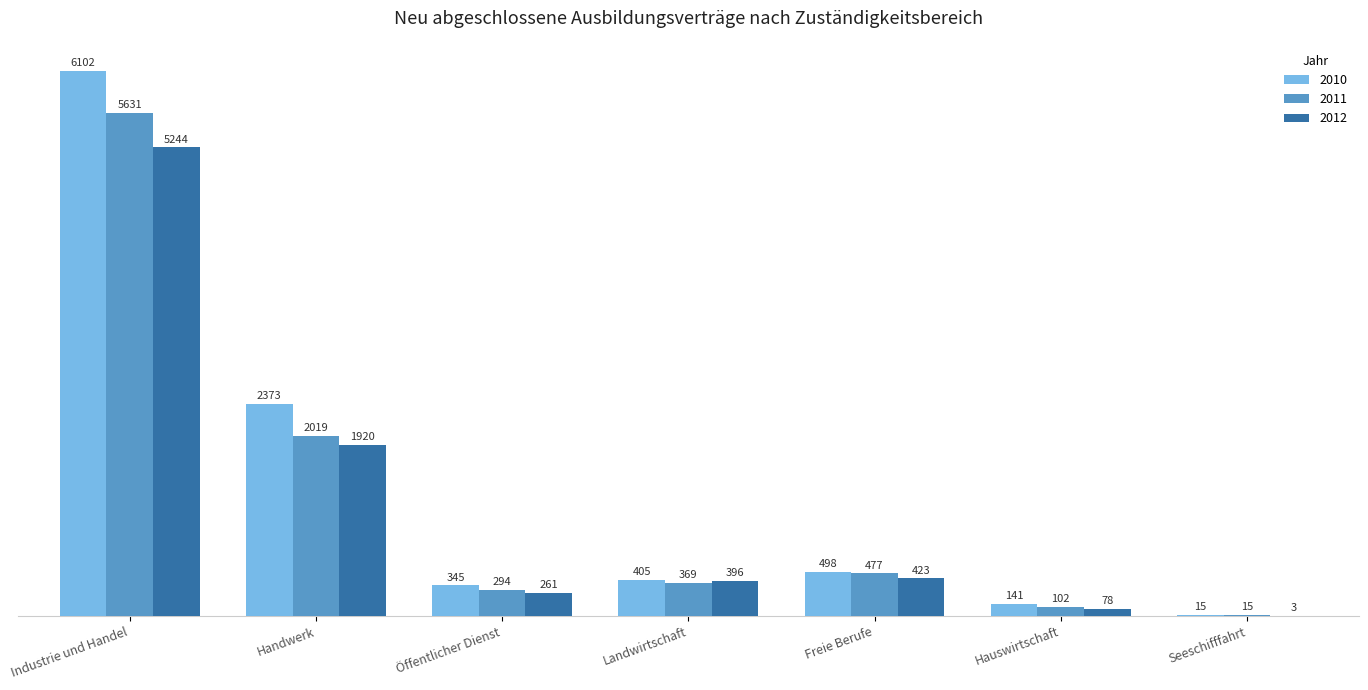

Are the bars horizontal?

No